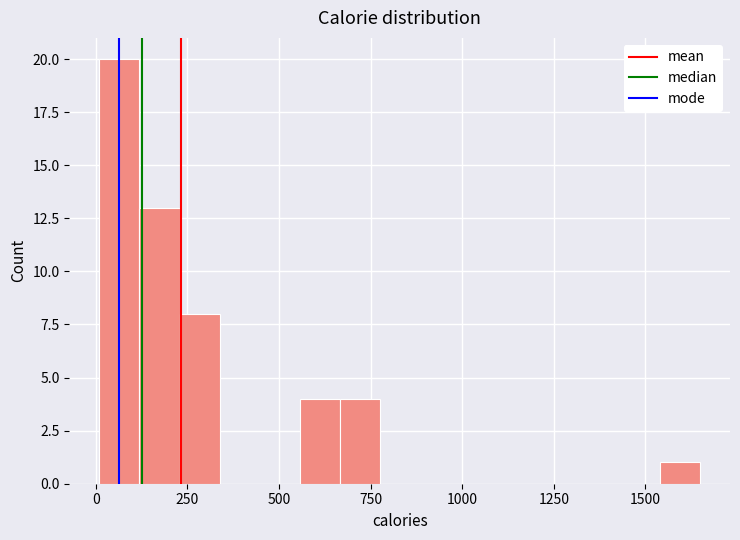

Around what value on the x-axis is the tallest bar? Give the approximate position of its centre, as read against the axis.

50